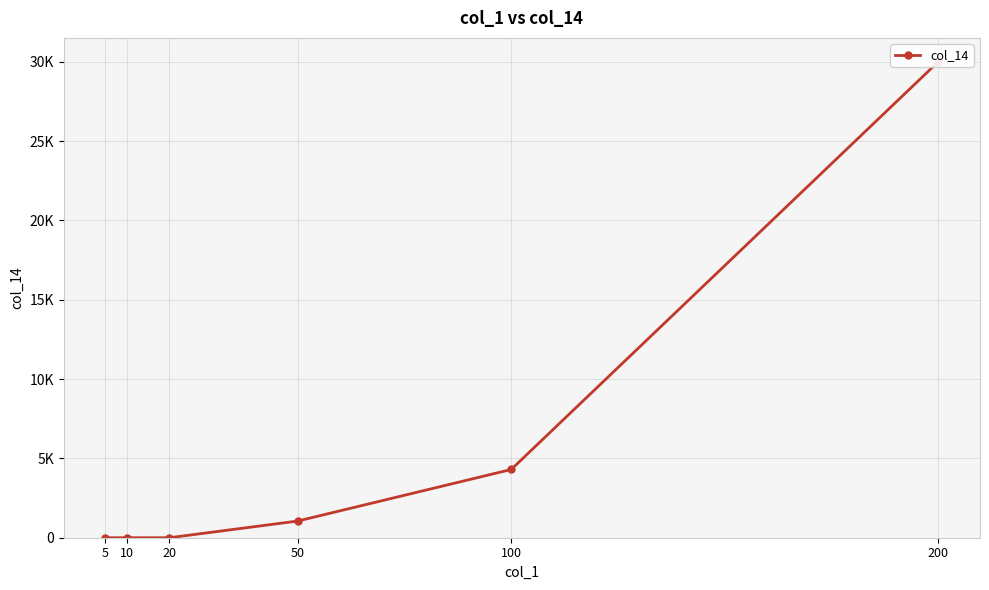

Where is the data nearest to the value 15000?

100